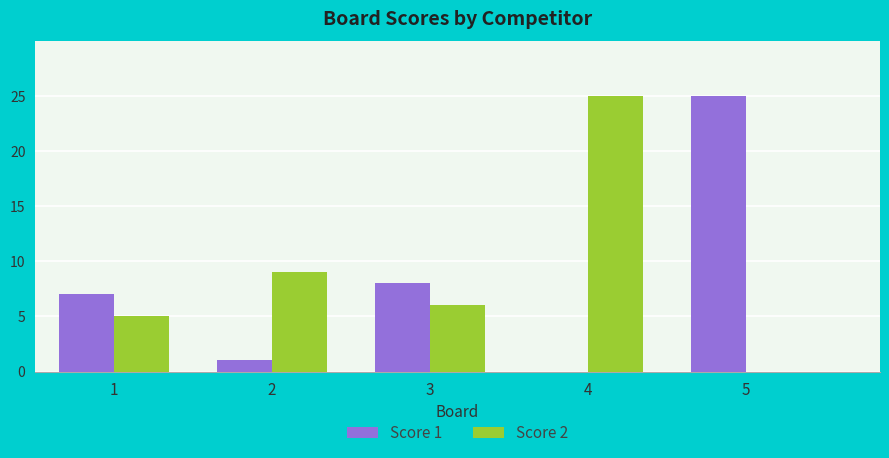

True or false: Score 1 has a value of 5 at 3.

False